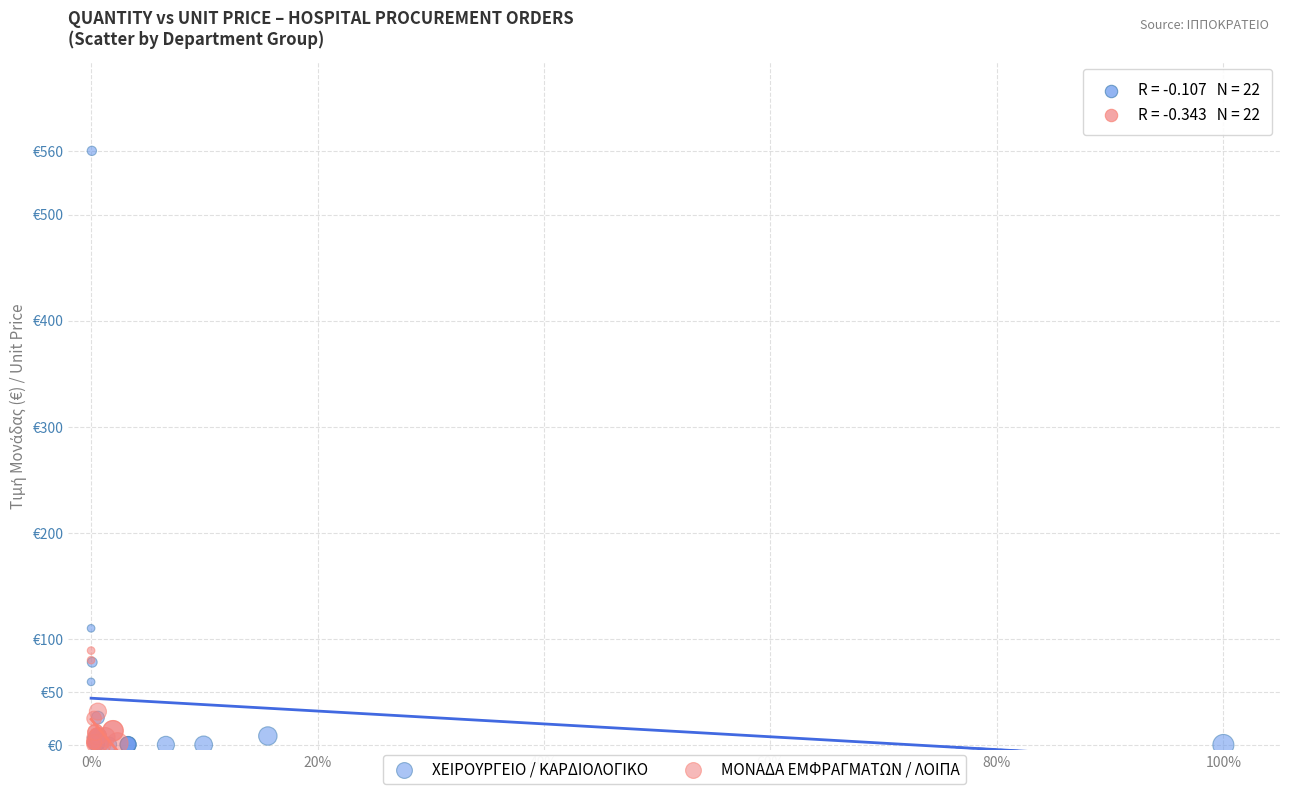

What are all the series names shown in the legend?

ΧΕΙΡΟΥΡΓΕΙΟ / ΚΑΡΔΙΟΛΟΓΙΚΟ, ΜΟΝΑΔΑ ΕΜΦΡΑΓΜΑΤΩΝ / ΛΟΙΠΑ